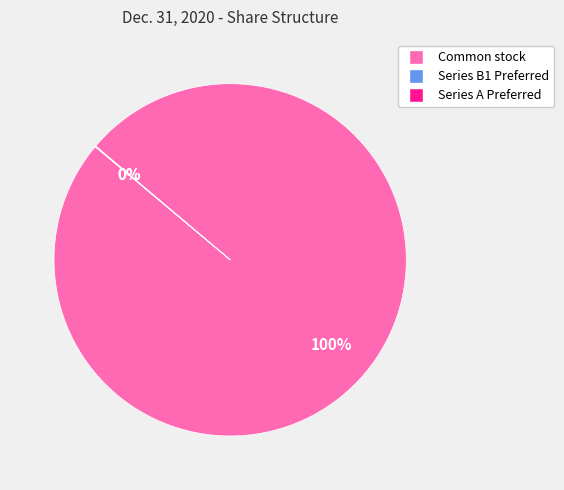

What is the largest slice in the pie chart?

Common stock